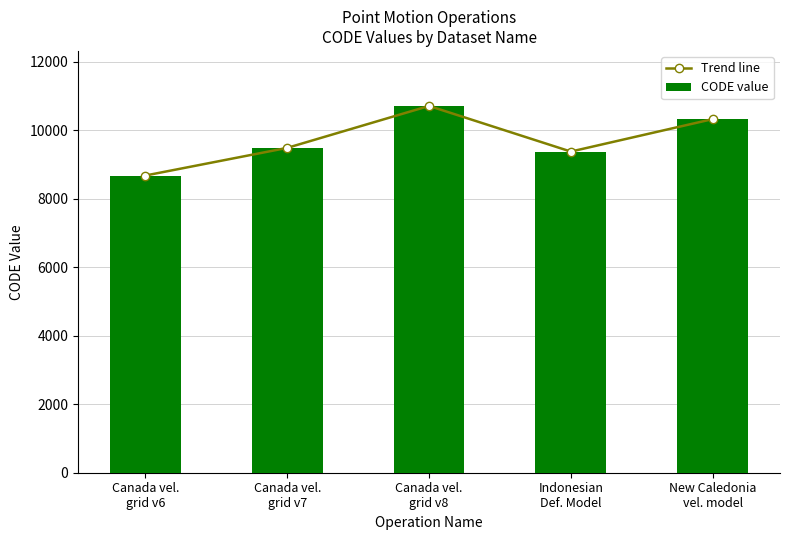

How many categories are shown in the chart?

5